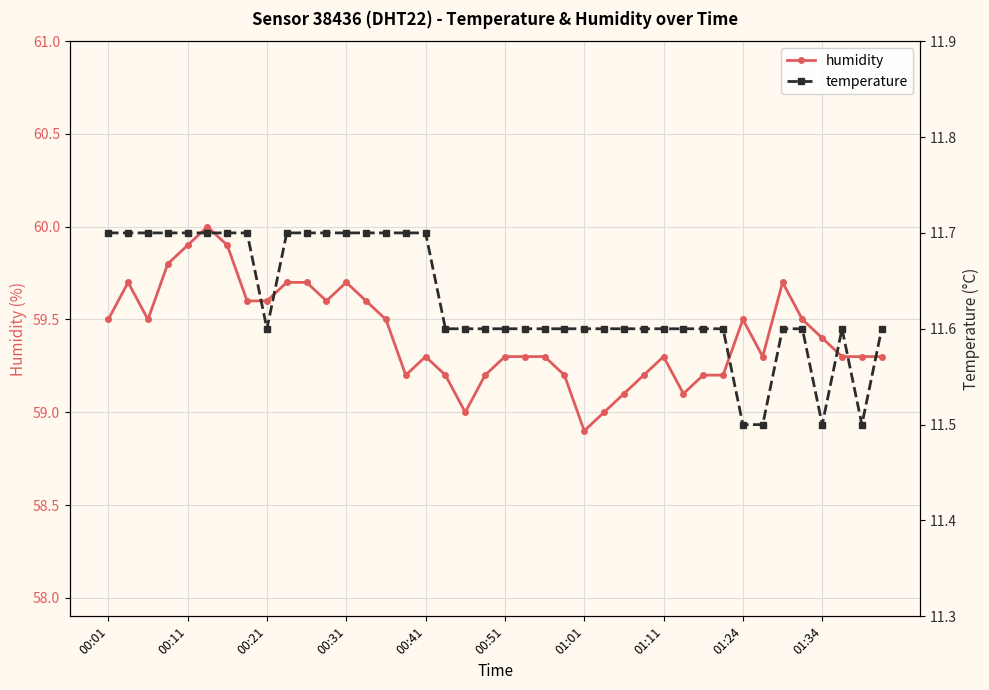

Is it true that humidity equals 59.7 at 34?

True